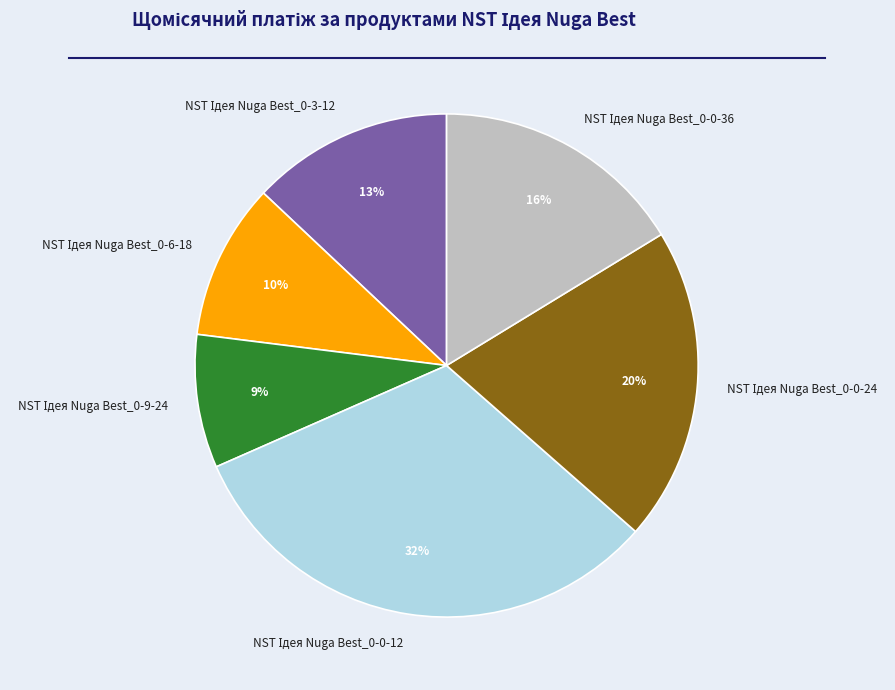

Is there any slice that represents more than half of the pie?

No